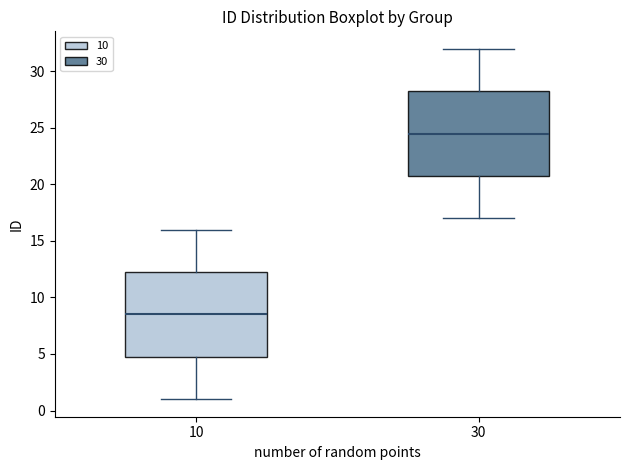

Reading left to right, transcribe this box plot: for each box, give where its median line is, the range the box spans, and where its two whiskers end, as read against the y-axis. The values are not printed on the chart, so give them approximately, as read against the axis.

10: median 8.5, box 5.0 to 12.5, whiskers 1.0 to 16.0
30: median 24.5, box 21.0 to 28.5, whiskers 17.0 to 32.0